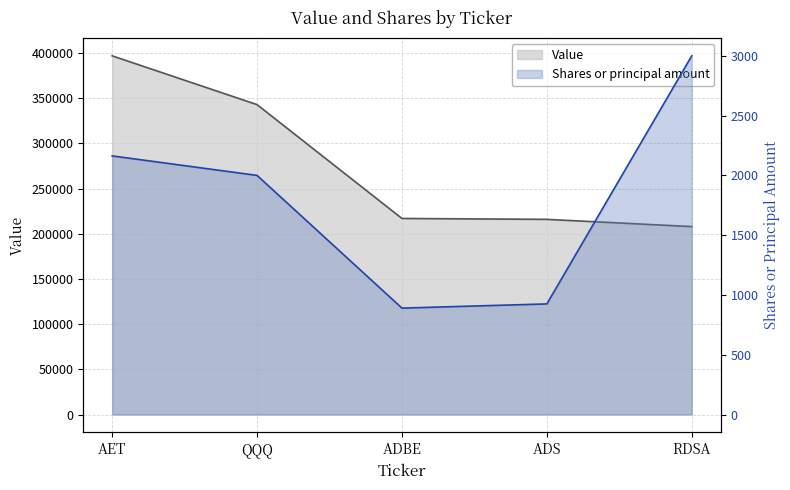

What is the value of the Value point at the 3rd from the left?

217000